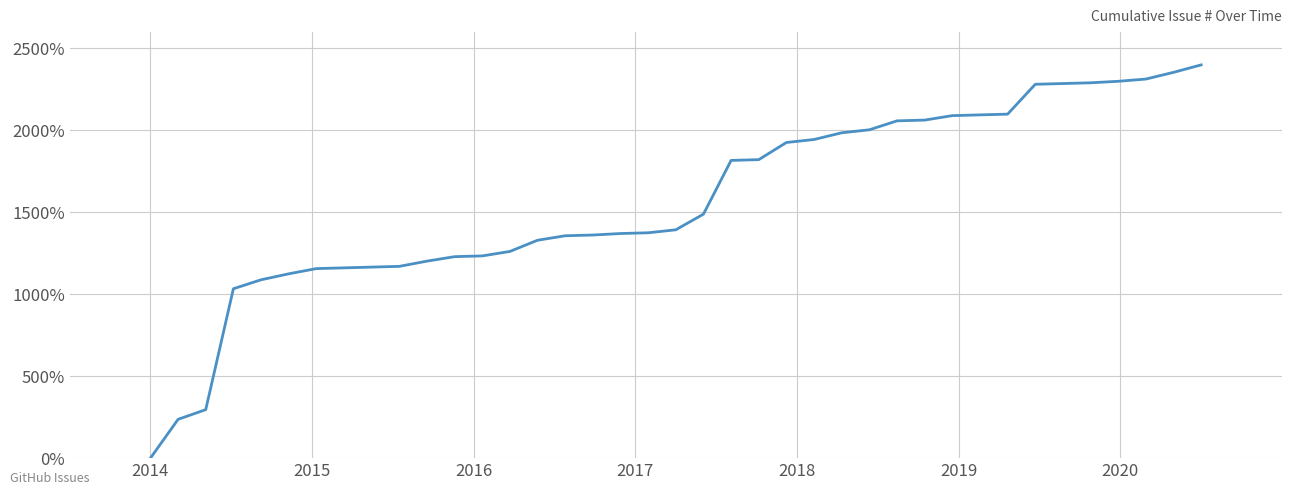

What is the average value?

1568.5